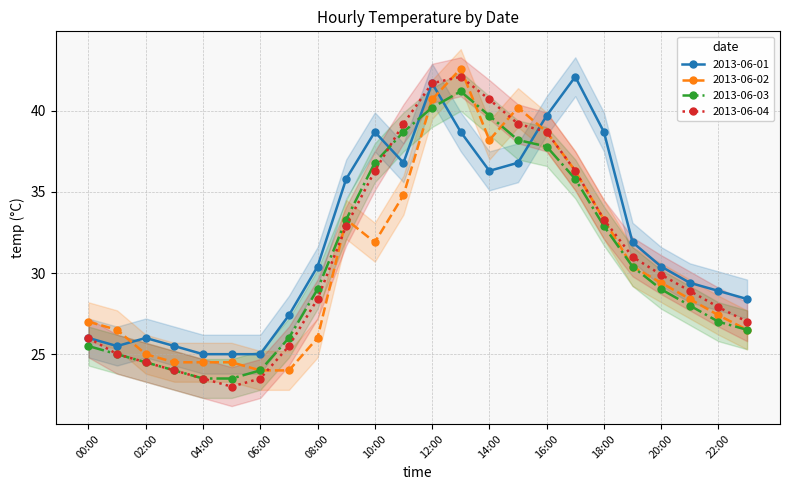

Does the chart display data point markers on the line(s)?

Yes